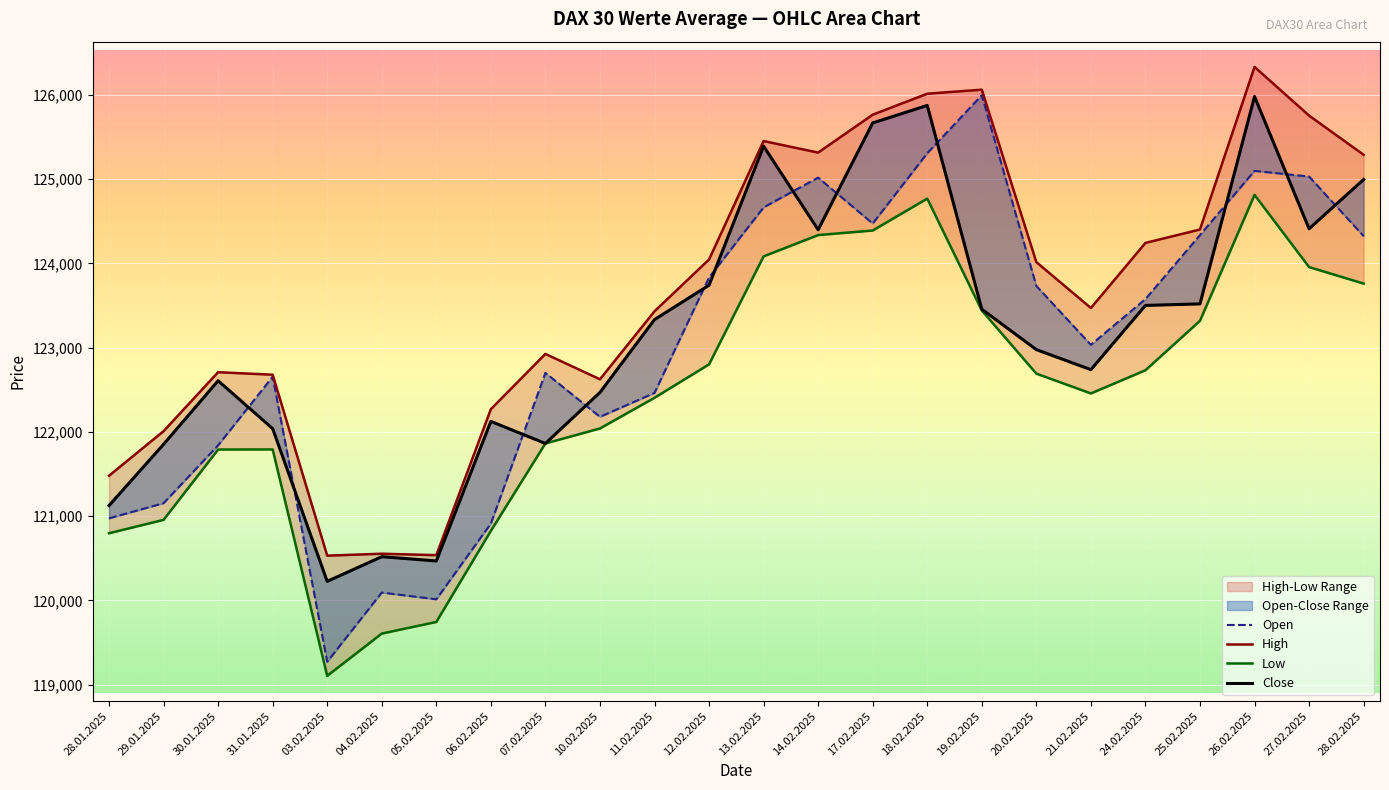

Reading left to right, extract all data points from this chart.

Open: 28.01.2025=120974	29.01.2025=121154	30.01.2025=121841	31.01.2025=122656	03.02.2025=119272	04.02.2025=120093	05.02.2025=120013	06.02.2025=120912	07.02.2025=122701	10.02.2025=122179	11.02.2025=122463	12.02.2025=123833	13.02.2025=124666	14.02.2025=125019	17.02.2025=124474	18.02.2025=125309	19.02.2025=125997	20.02.2025=123733	21.02.2025=123034	24.02.2025=123577	25.02.2025=124337	26.02.2025=125099	27.02.2025=125032	28.02.2025=124324
High: 28.01.2025=121480	29.01.2025=122009	30.01.2025=122709	31.01.2025=122679	03.02.2025=120531	04.02.2025=120554	05.02.2025=120537	06.02.2025=122270	07.02.2025=122926	10.02.2025=122625	11.02.2025=123432	12.02.2025=124047	13.02.2025=125453	14.02.2025=125316	17.02.2025=125766	18.02.2025=126015	19.02.2025=126063	20.02.2025=124016	21.02.2025=123471	24.02.2025=124244	25.02.2025=124403	26.02.2025=126333	27.02.2025=125755	28.02.2025=125290
Low: 28.01.2025=120797	29.01.2025=120956	30.01.2025=121791	31.01.2025=121792	03.02.2025=119104	04.02.2025=119606	05.02.2025=119744	06.02.2025=120825	07.02.2025=121863	10.02.2025=122041	11.02.2025=122405	12.02.2025=122802	13.02.2025=124084	14.02.2025=124337	17.02.2025=124391	18.02.2025=124770	19.02.2025=123442	20.02.2025=122692	21.02.2025=122457	24.02.2025=122732	25.02.2025=123319	26.02.2025=124814	27.02.2025=123957	28.02.2025=123761
Close: 28.01.2025=121126	29.01.2025=121853	30.01.2025=122608	31.01.2025=122039	03.02.2025=120226	04.02.2025=120519	05.02.2025=120468	06.02.2025=122125	07.02.2025=121863	10.02.2025=122469	11.02.2025=123334	12.02.2025=123742	13.02.2025=125392	14.02.2025=124400	17.02.2025=125668	18.02.2025=125876	19.02.2025=123457	20.02.2025=122977	21.02.2025=122739	24.02.2025=123502	25.02.2025=123520	26.02.2025=125982	27.02.2025=124412	28.02.2025=124997